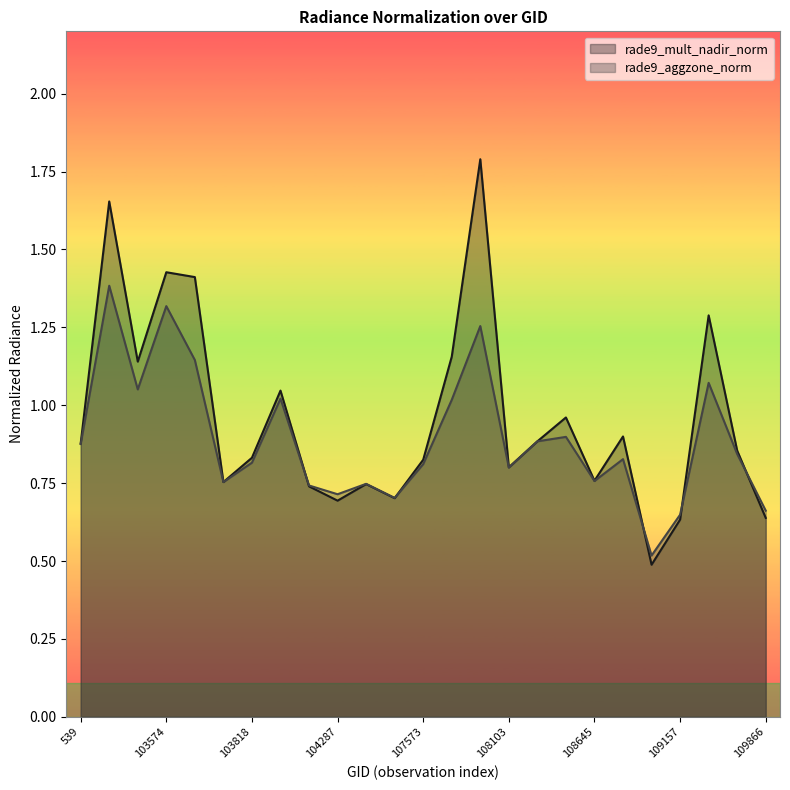

Is it true that rade9_aggzone_norm equals 0.6 at 103818?

False